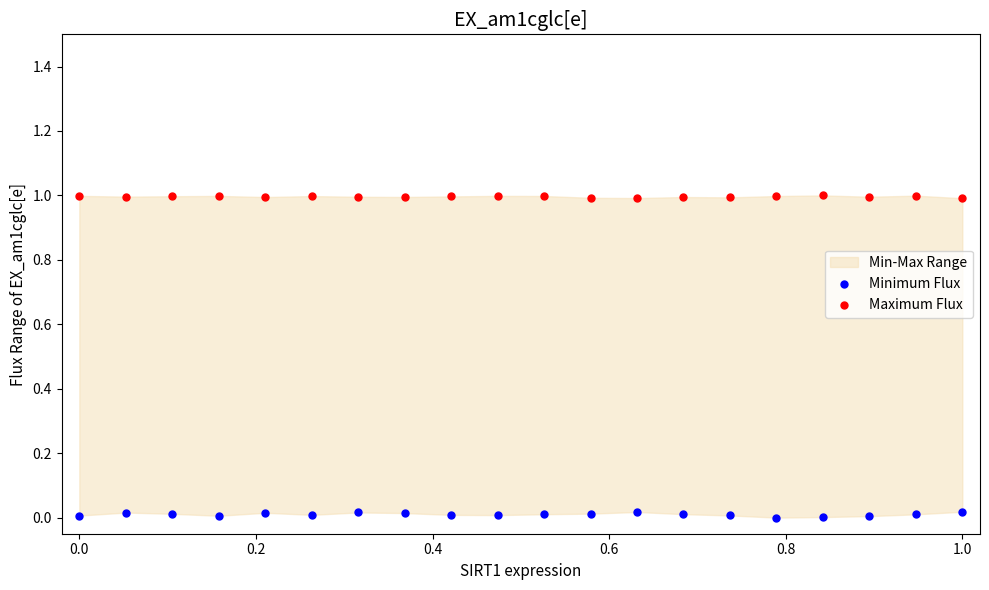

Which series has the widest spread of Y values?

Minimum Flux